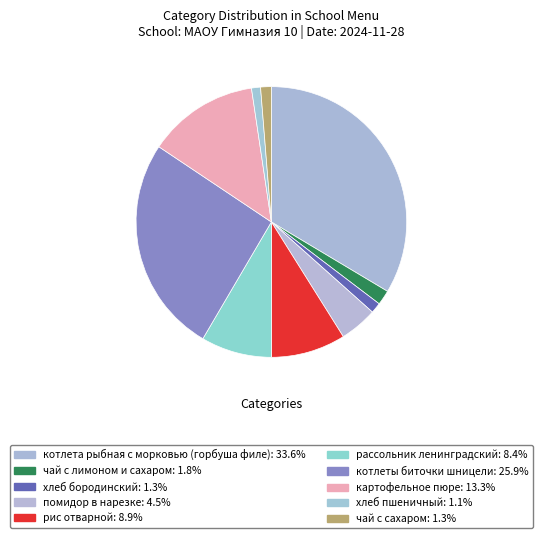

Count the number of slices in the pie.

10